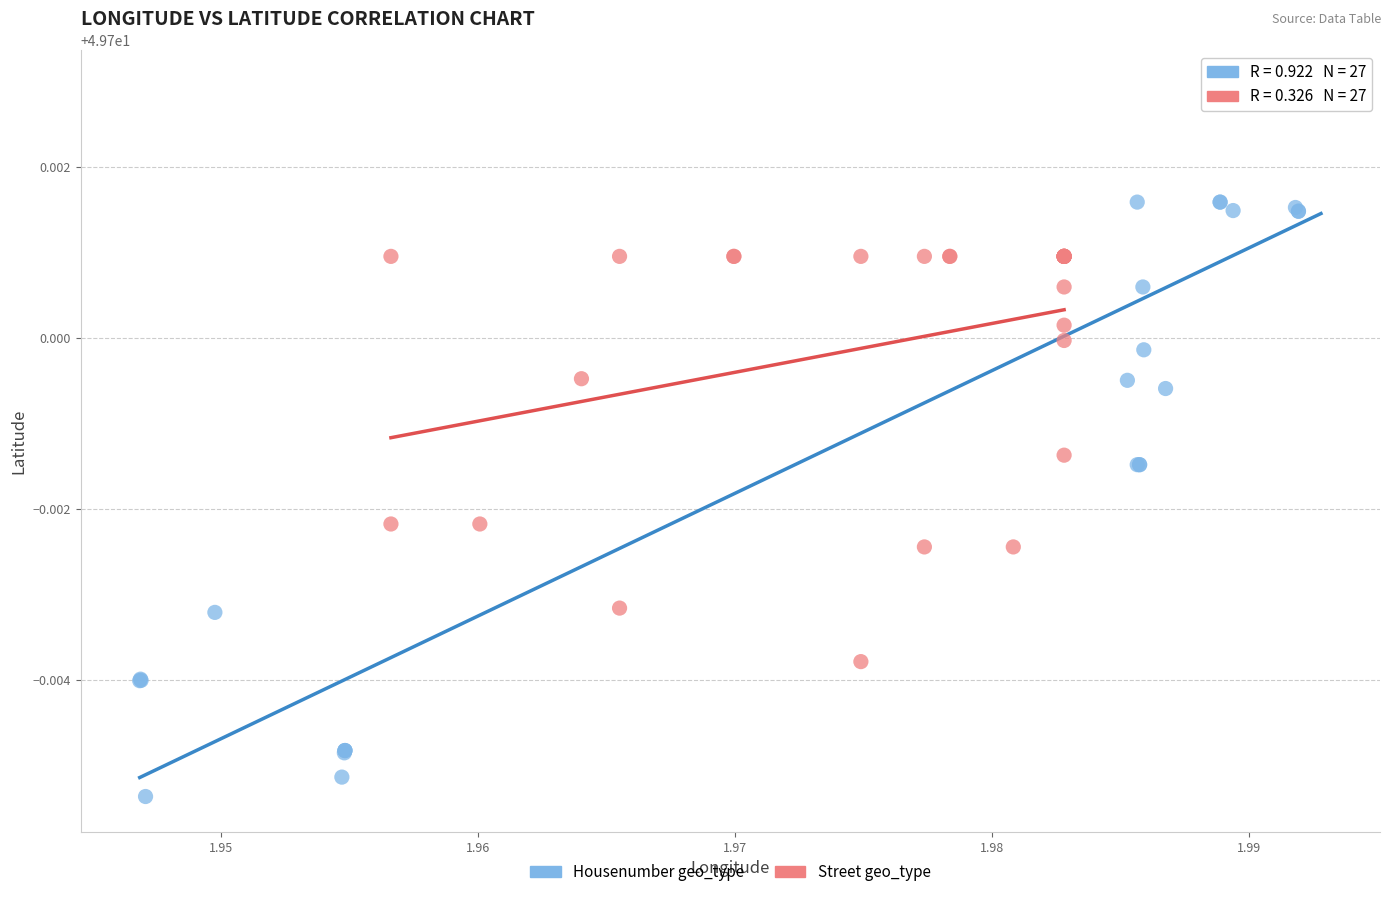

Which series contains the lowest Y value?

Housenumber geo_type